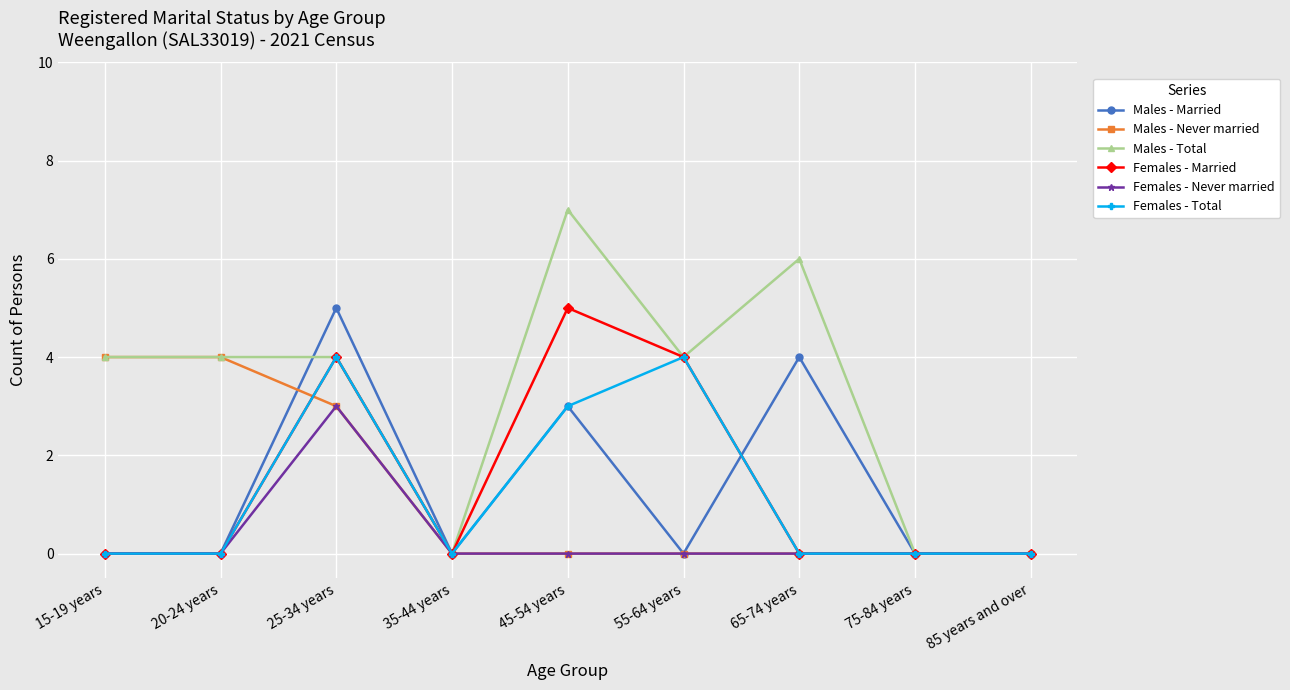

What is the difference between the second highest and minimum values in the Males - Total series?

6